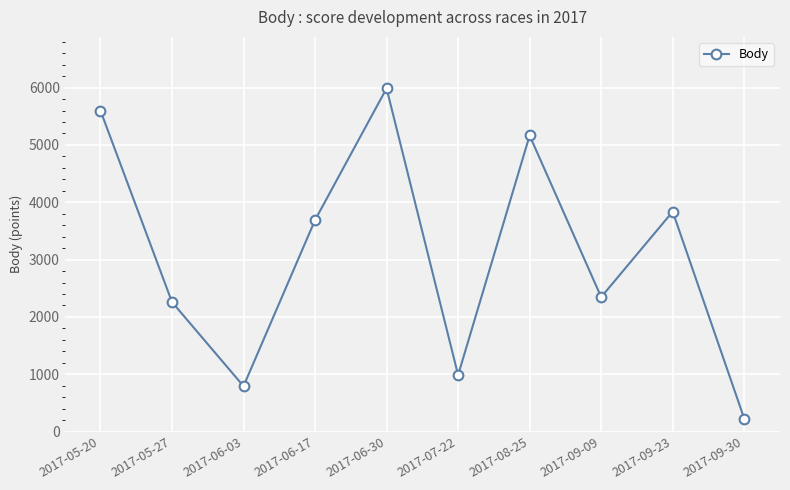

What is the minimum value shown in the chart?

226